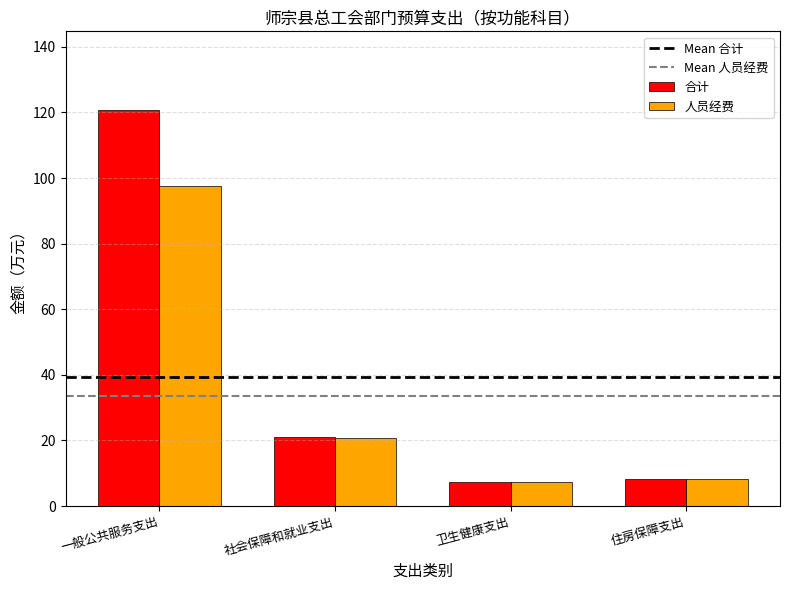

What is the highest value of the 人员经费 series?

97.6